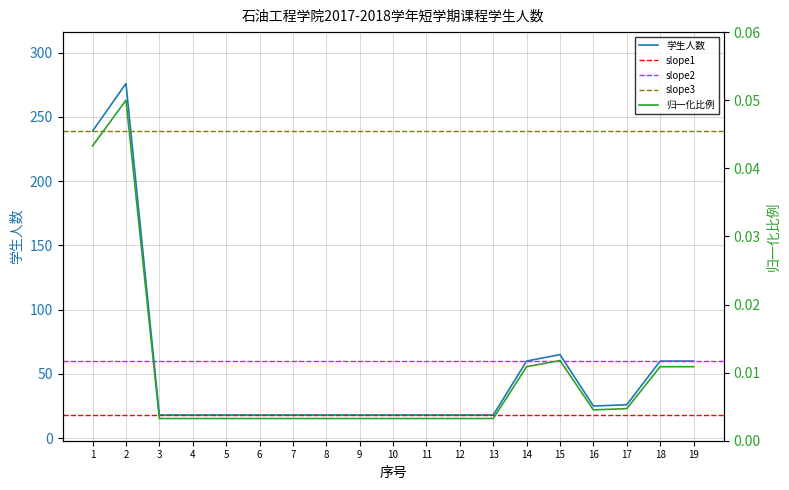

Is it true that the value at 7 is 6?

False